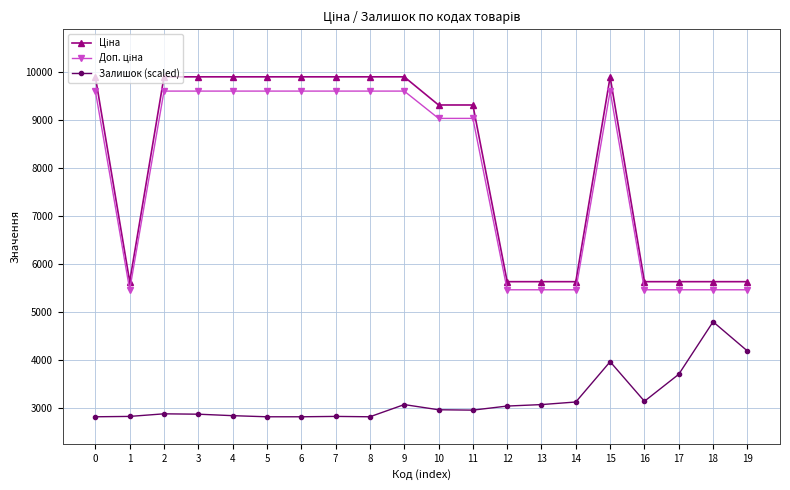

What is the sum of the Залишок (scaled) values at 12 and 2?

5921.3